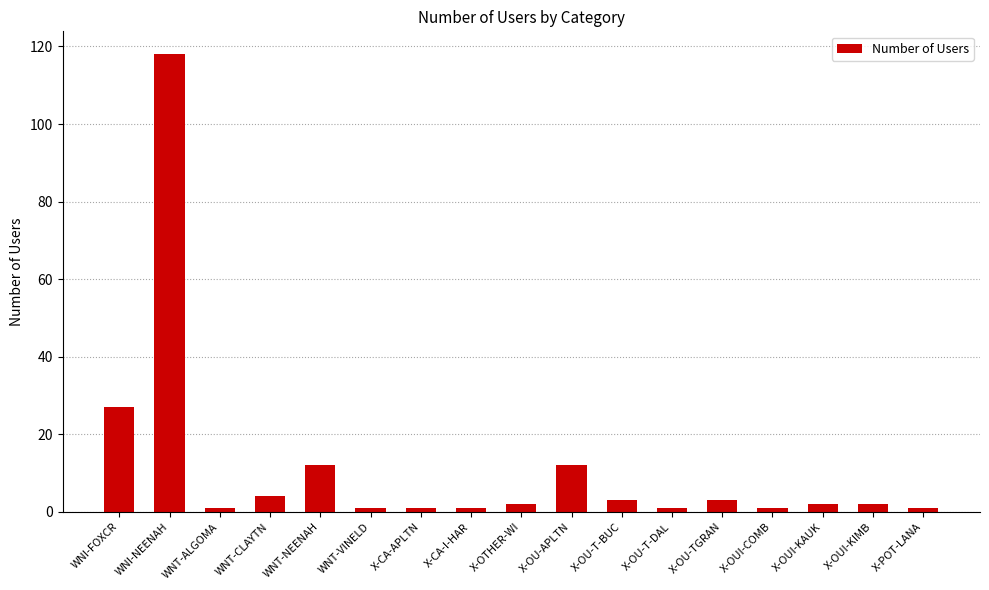

What is the difference between the second highest and second lowest values?

26